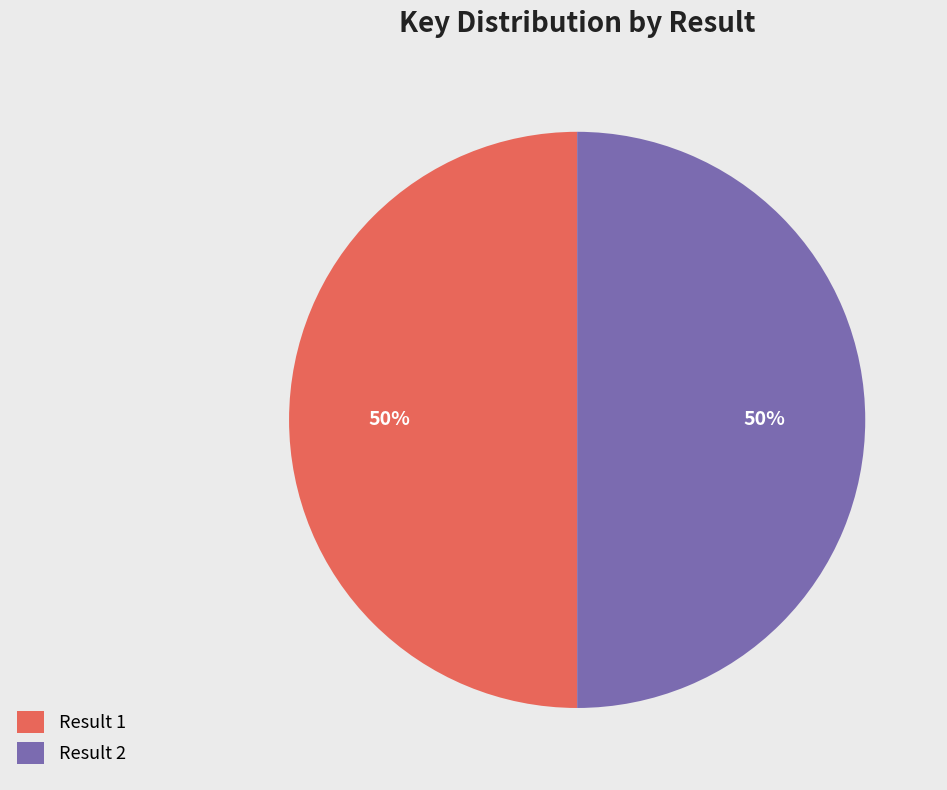

To the nearest percent, what is the combined percentage of Result 2 and Result 1?

100%